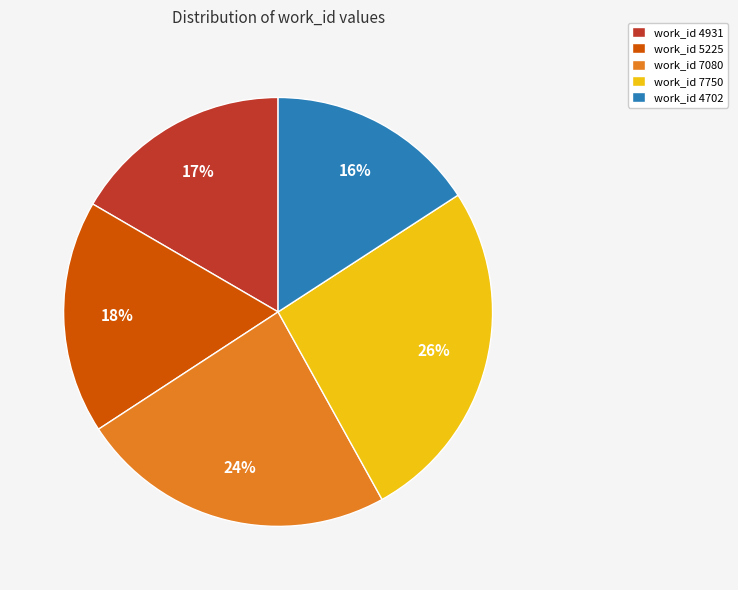

The work_id 7080 slice represents 24% of the pie. True or false?

True